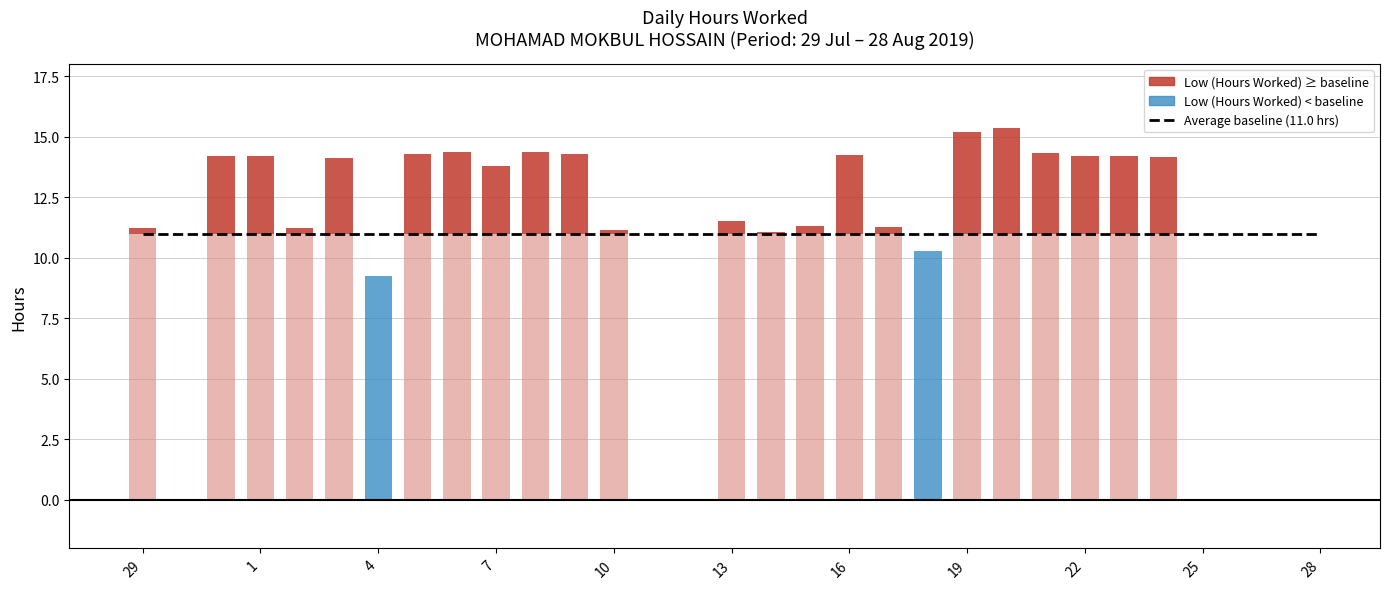

What position from the right is 25?

4